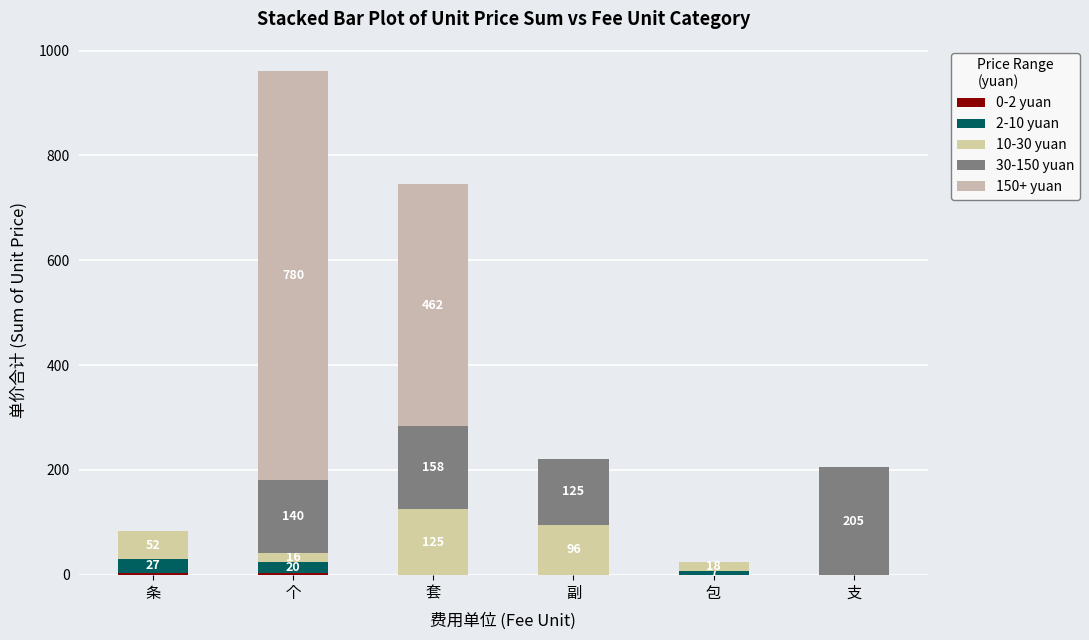

Are the bars horizontal?

No